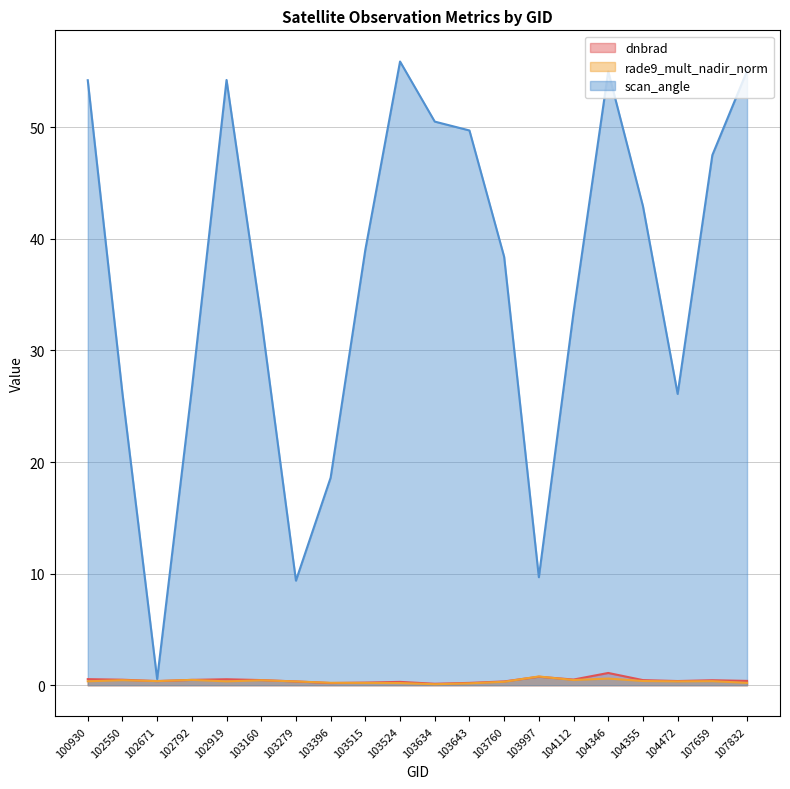

How many series are shown in this chart?

3